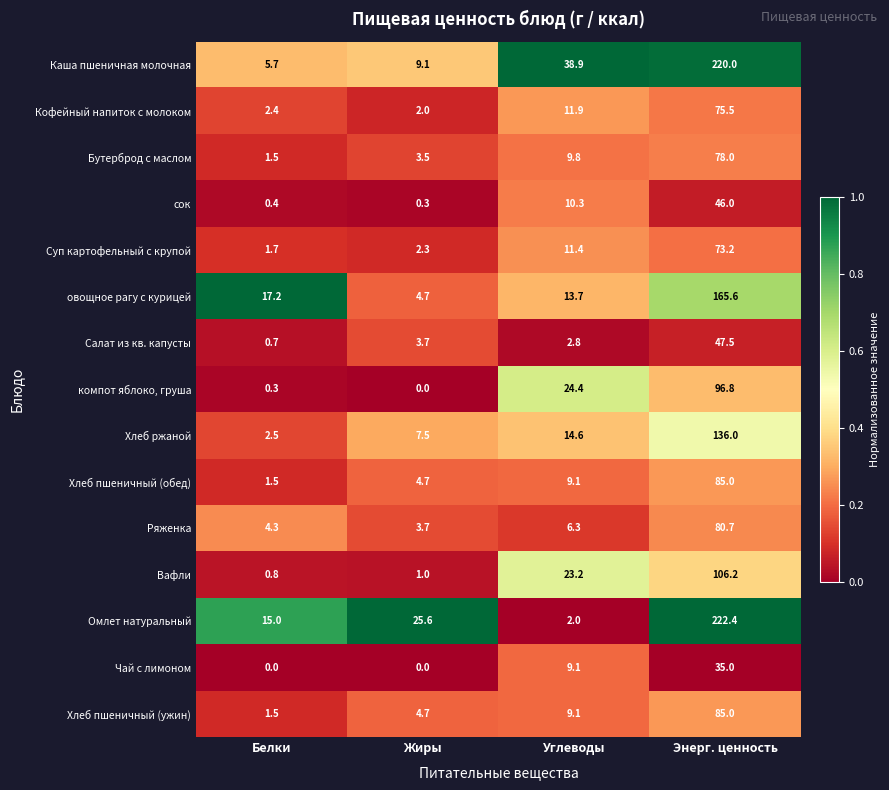

What is the approximate value of Каша пшеничная молочная at Углеводы?

38.9